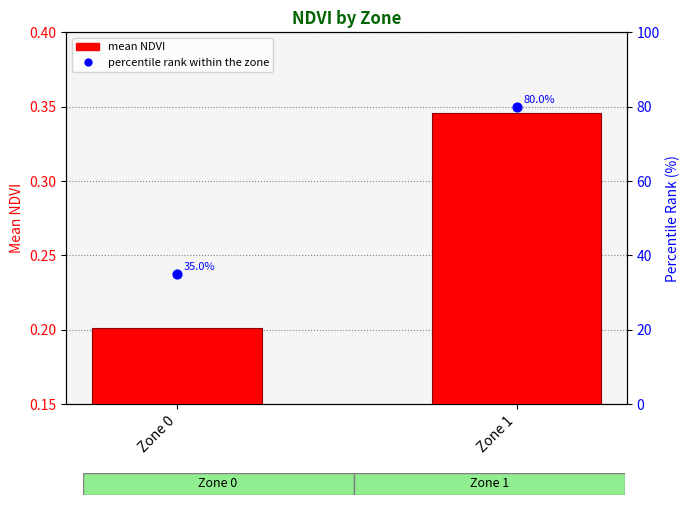

At which category is the sum across all series the highest?

Zone 1